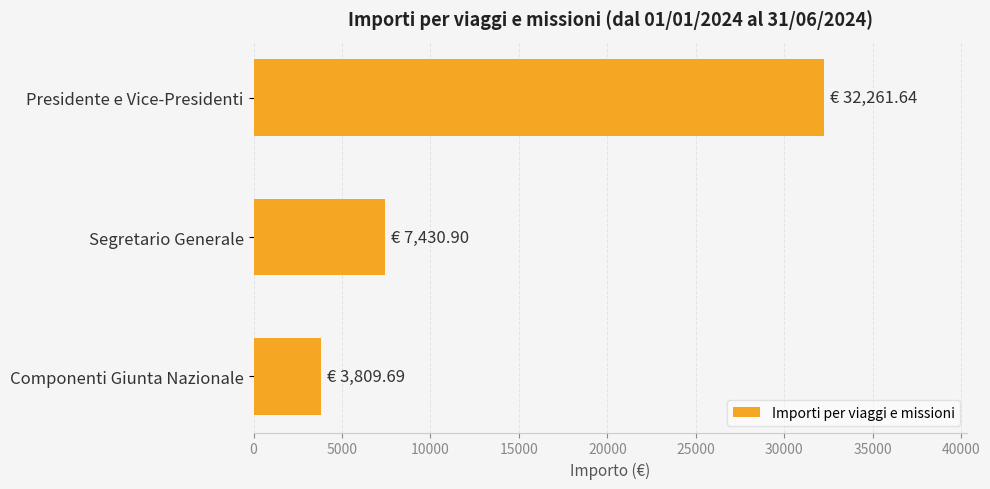

How many bars are there in total?

3